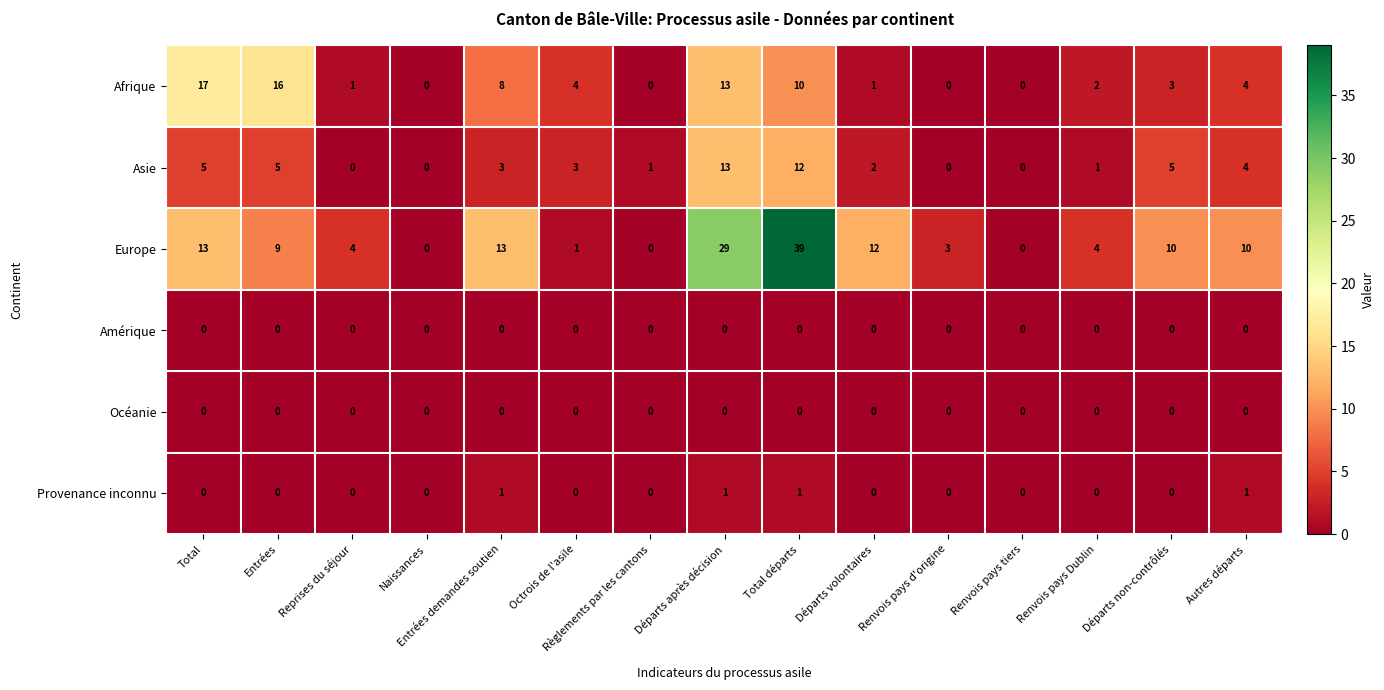

What is the total value across all series at Reprises du séjour?

5